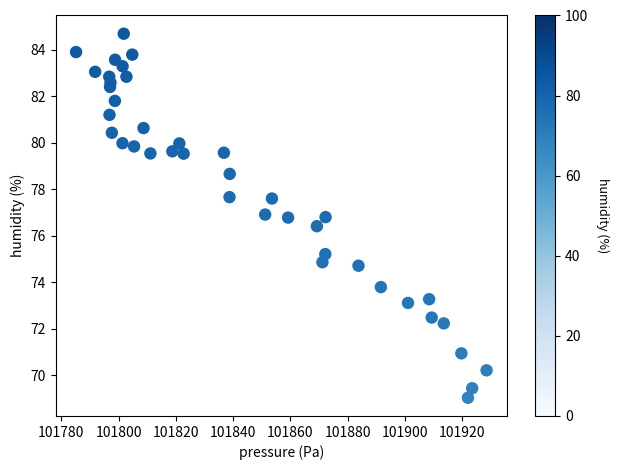

What Y value in the scatter plot is closest to 76?

76.4